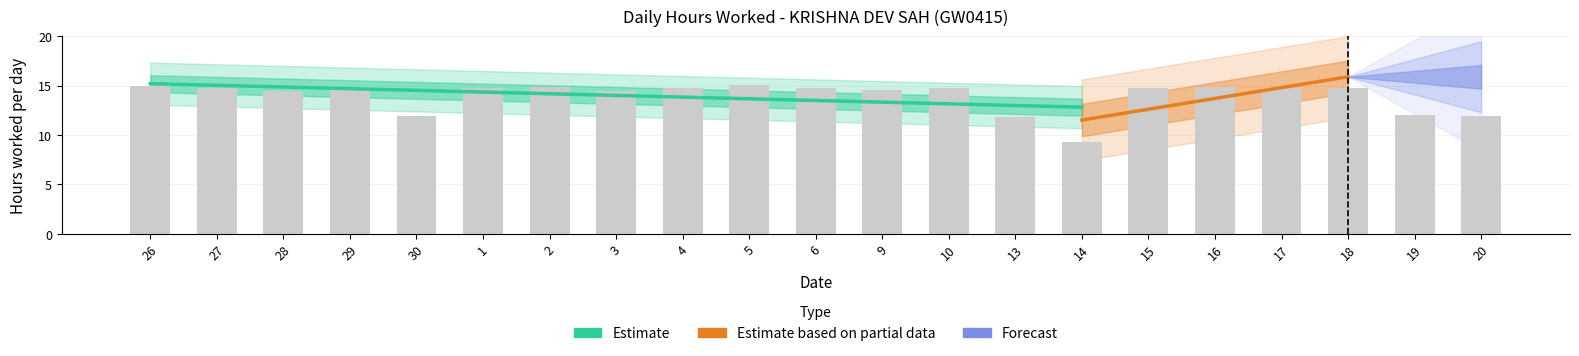

How many data points does each series have?

21